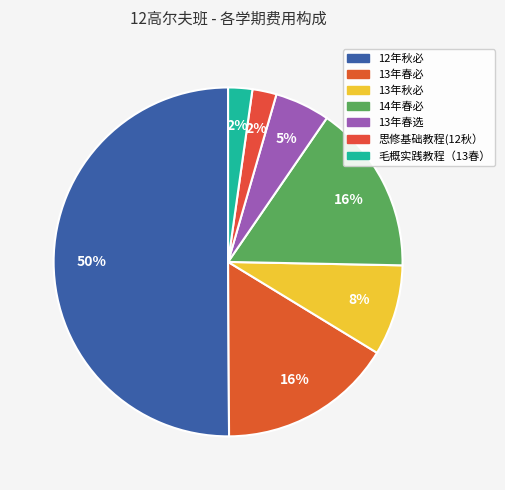

Rank the categories by value from lowest to highest.

思修基础教程(12秋）, 毛概实践教程（13春）, 13年春选, 13年秋必, 14年春必, 13年春必, 12年秋必